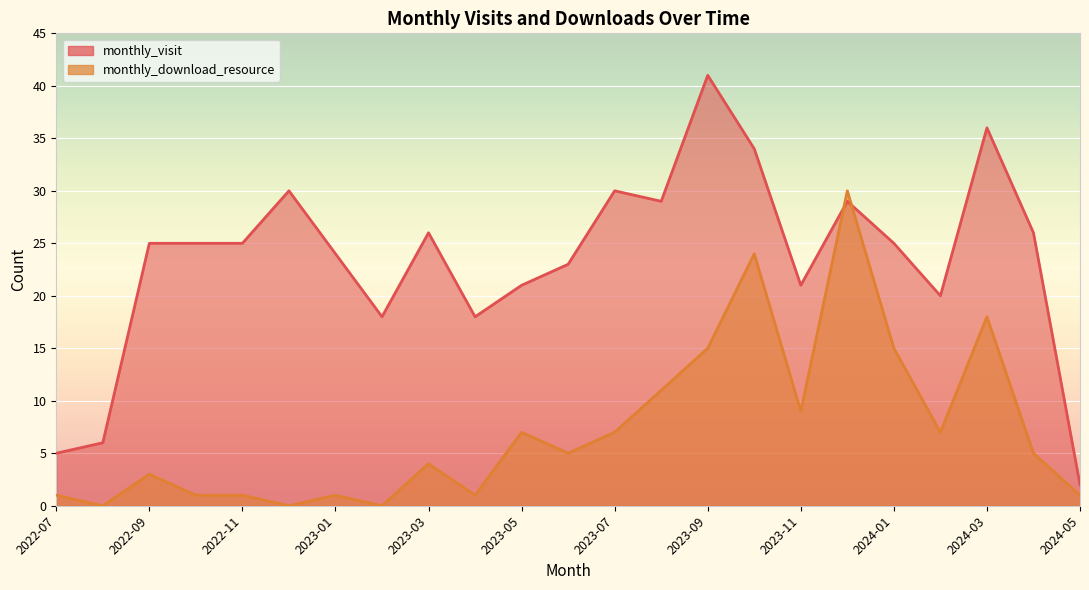

Between which two adjacent categories do monthly_visit and monthly_download_resource first intersect?

2023-11 and 2023-12